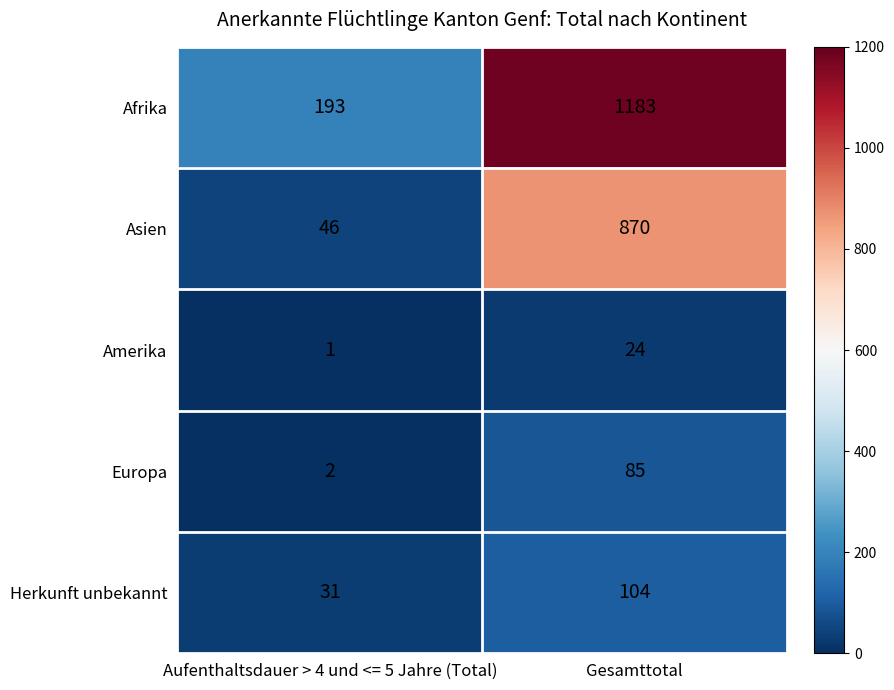

Between Aufenthaltsdauer > 4 und <= 5 Jahre (Total) and Gesamttotal, which series saw the biggest shift?

Afrika